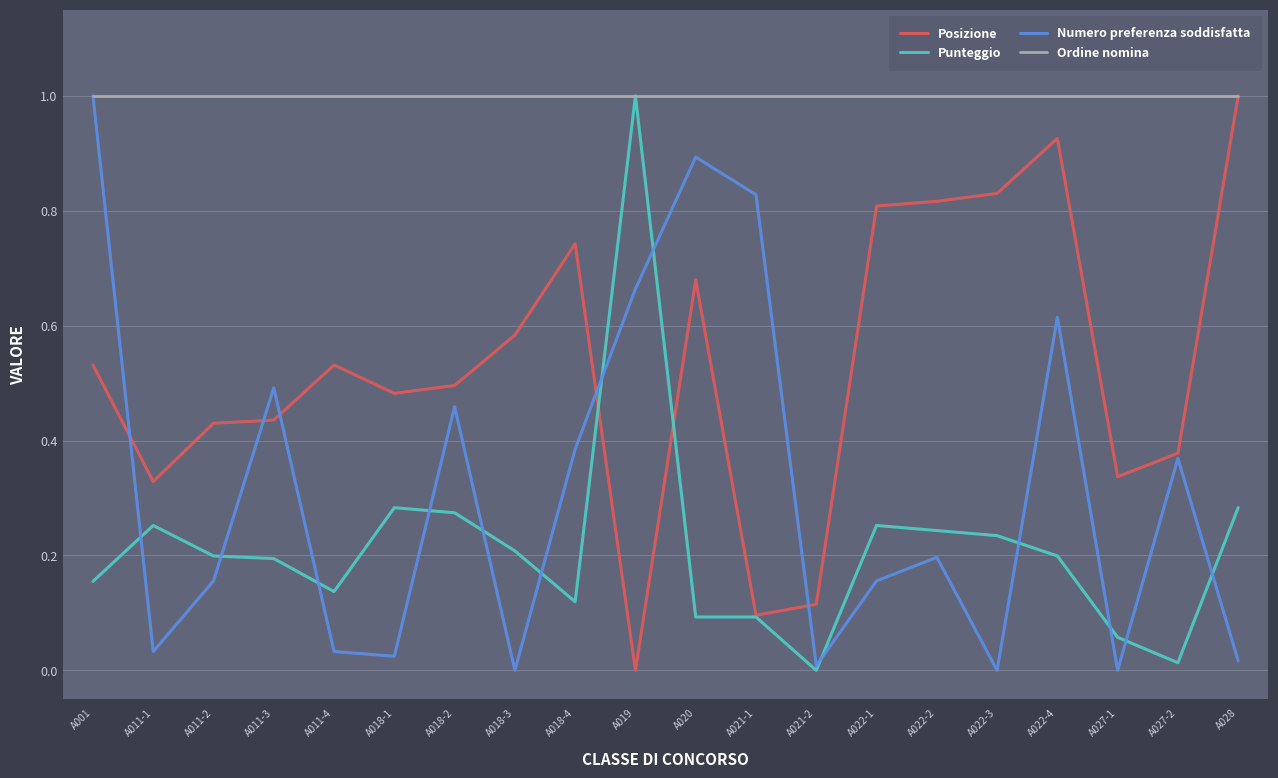

At A018-1, list the series in order from smallest to largest.

Numero preferenza soddisfatta, Punteggio, Posizione, Ordine nomina